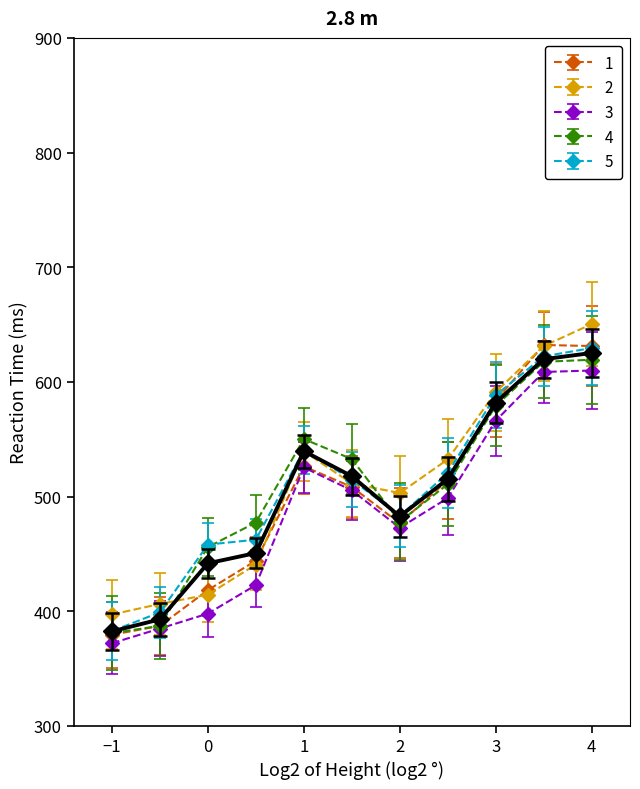

What is the smallest value displayed?

372.1